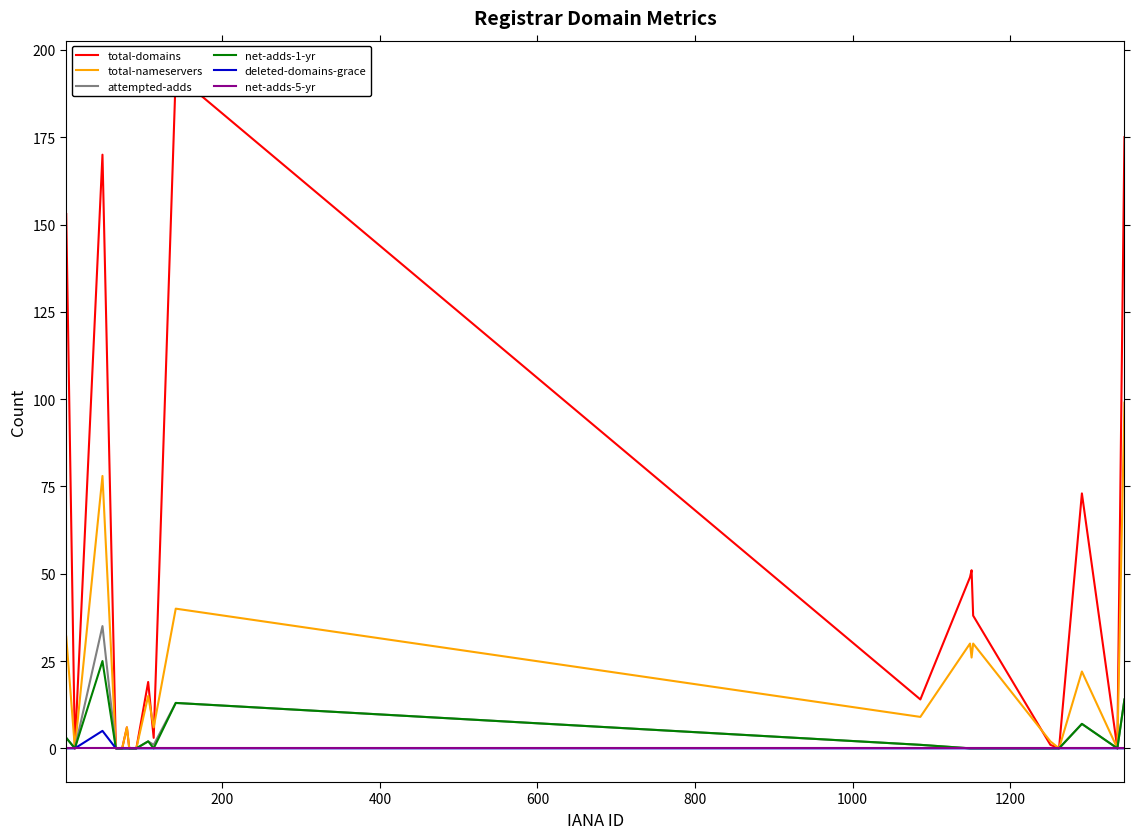

How many data points does each series have?

20